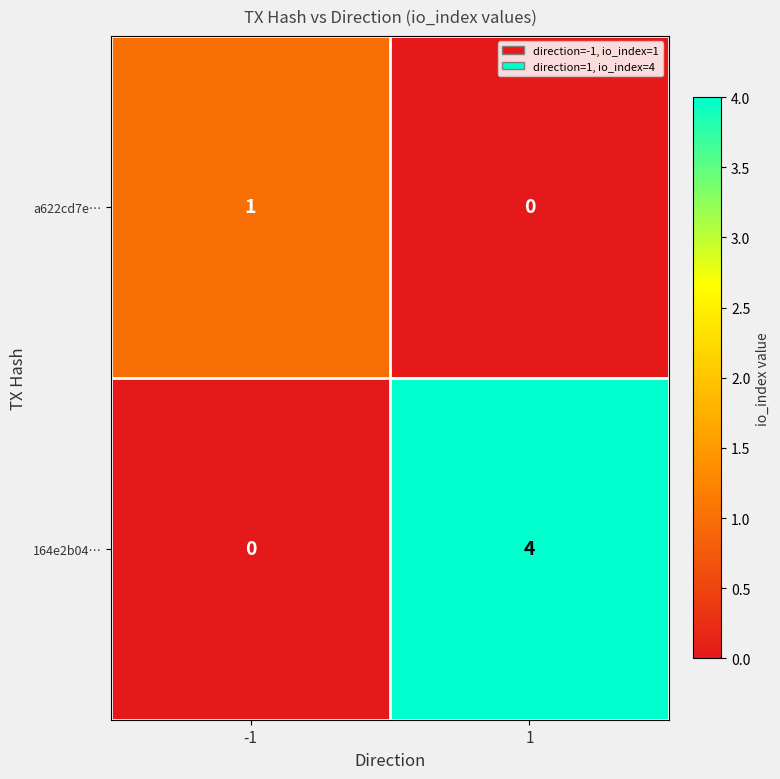

Which series has the largest total across all categories?

164e2b04…